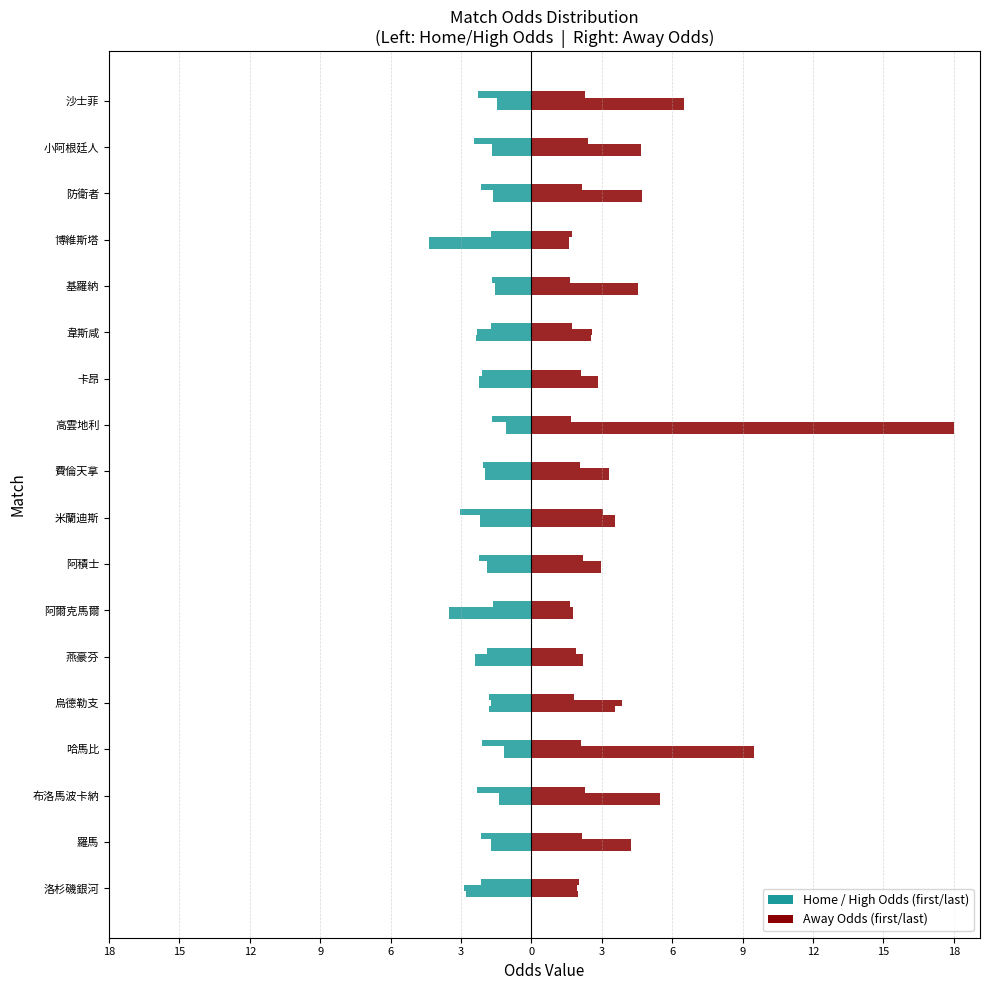

Count the number of categories in the chart.

18